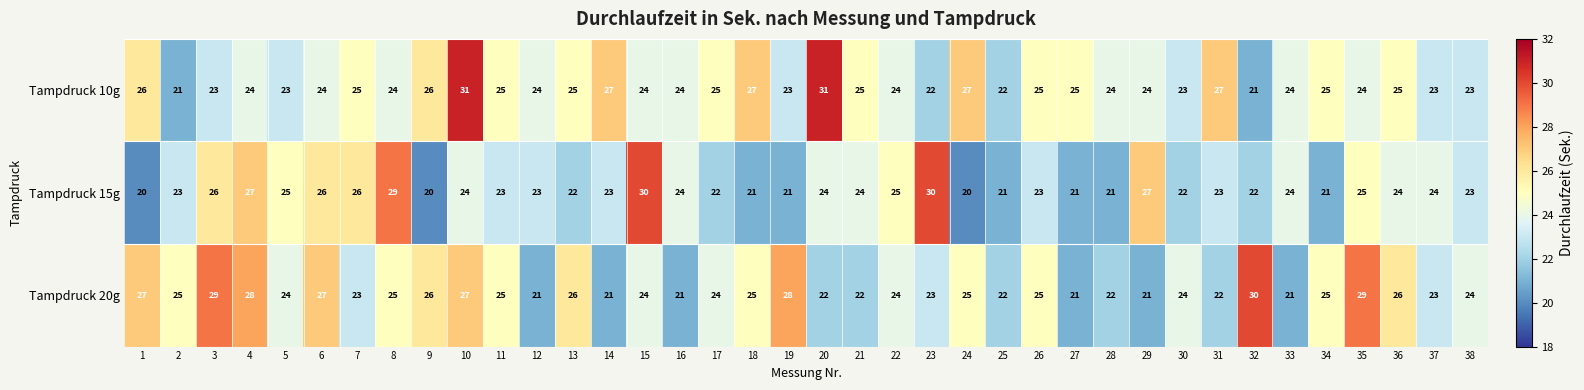

List the series in order of their overall mean, lowest first.

Tampdruck 15g, Tampdruck 20g, Tampdruck 10g